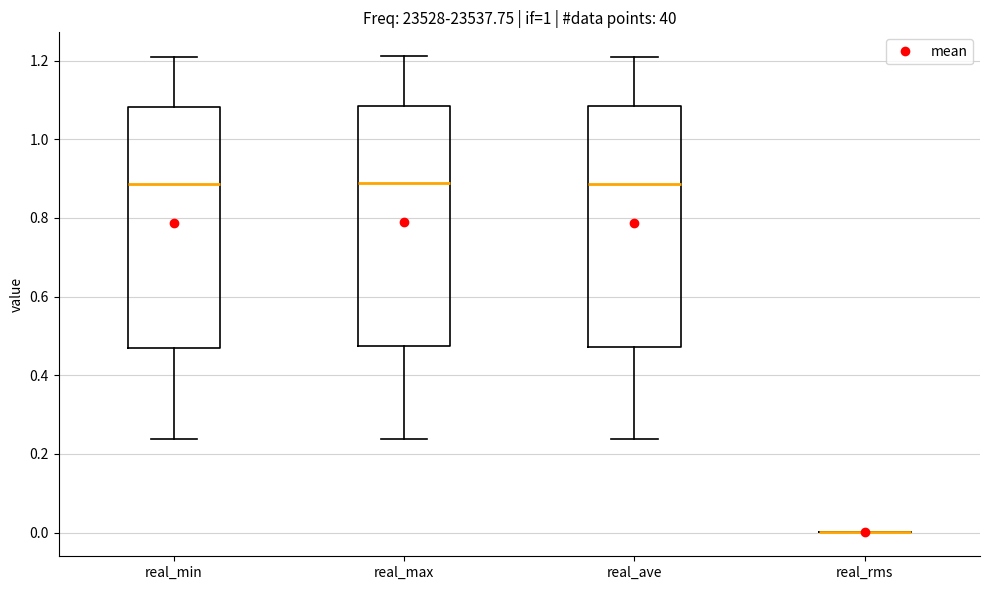

Where is the lower edge of the box for real_ave on the y-axis? The values are not printed on the chart, so give them approximately, as read against the axis.

0.48